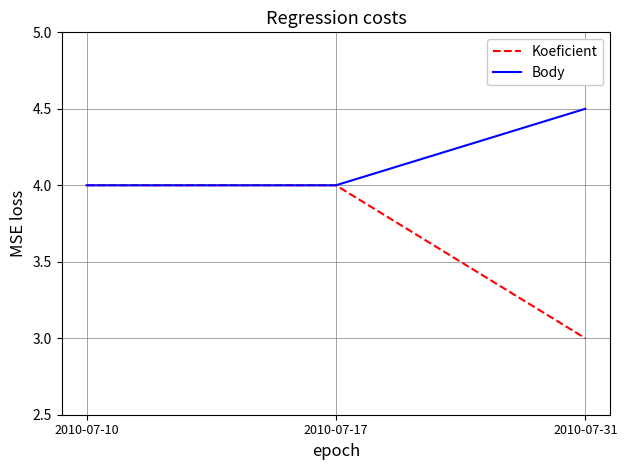

The value of Body at 2010-07-10 is 2.4. True or false?

False